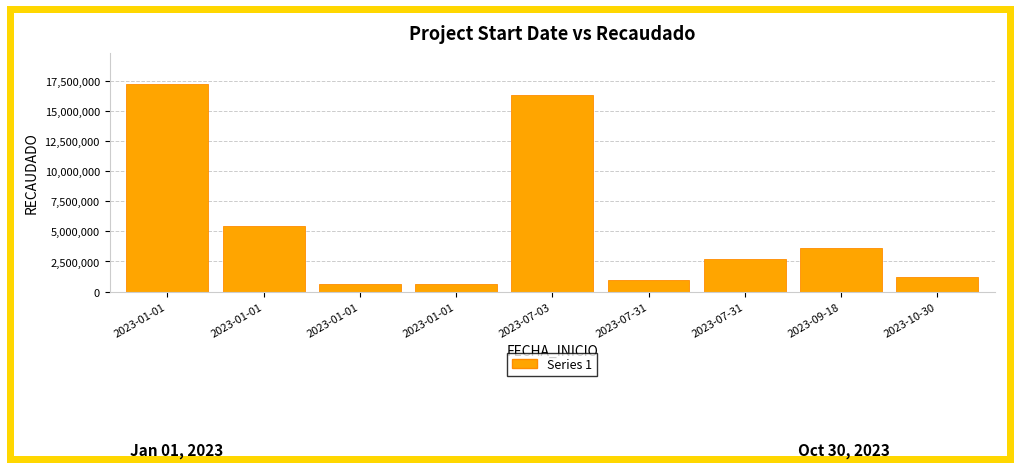

What value does the data have at 2023-07-31?

982704.0